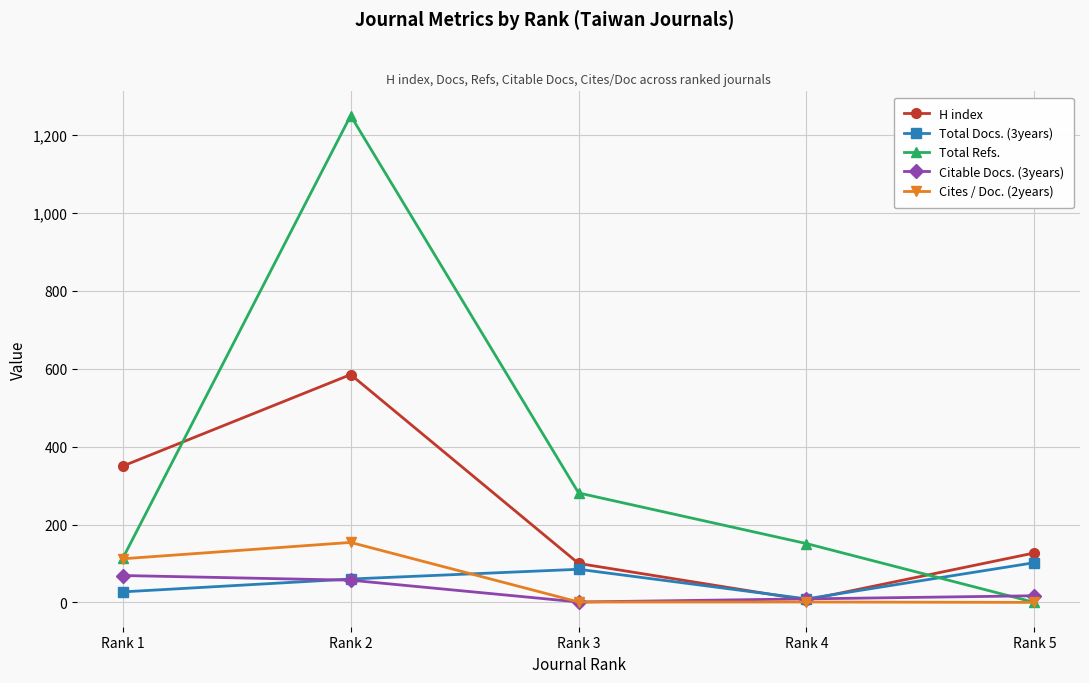

How many interior local valleys does the Citable Docs. (3years) series have?

1